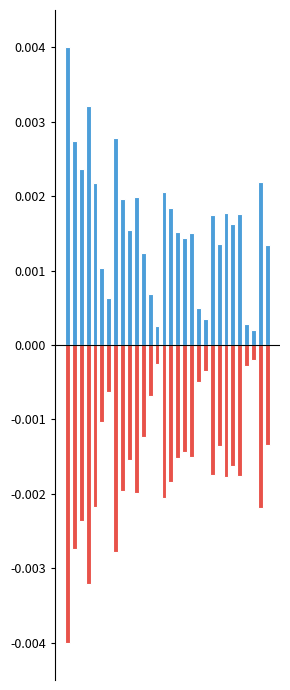

The PCR tests (positive) series shows 0.0 at 10. True or false?

False